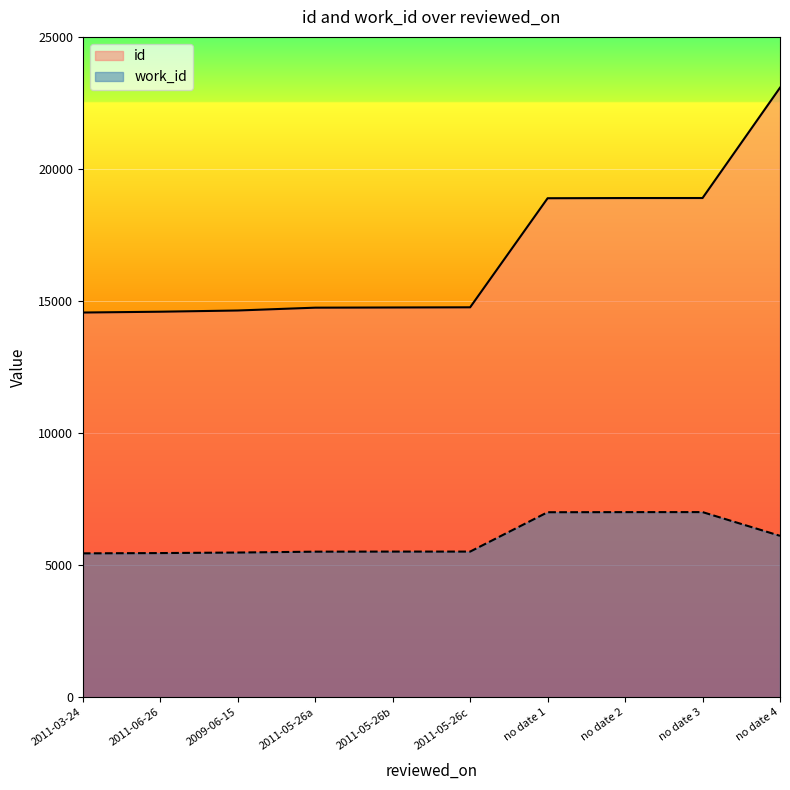

What is the minimum value for work_id?

5448